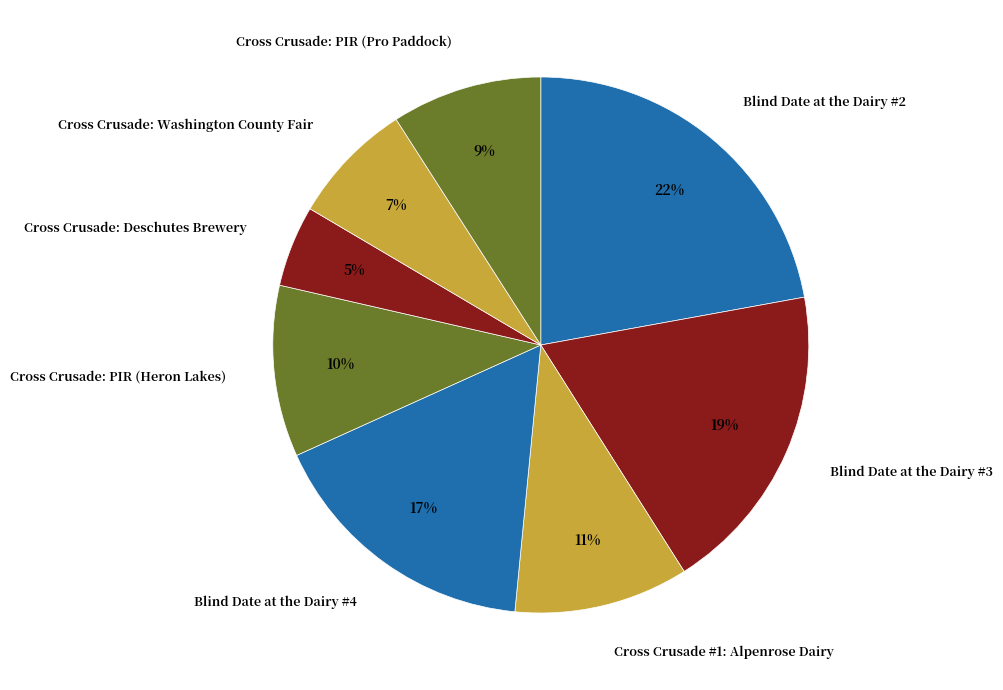

To the nearest percent, what portion does Cross Crusade #1: Alpenrose Dairy represent?

11%